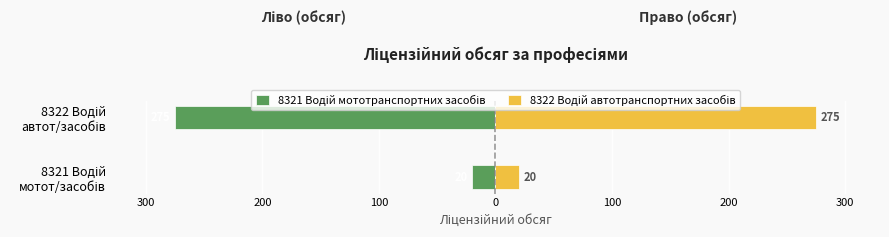

Which series has the largest total across all categories?

8322 Водій автотранспортних засобів